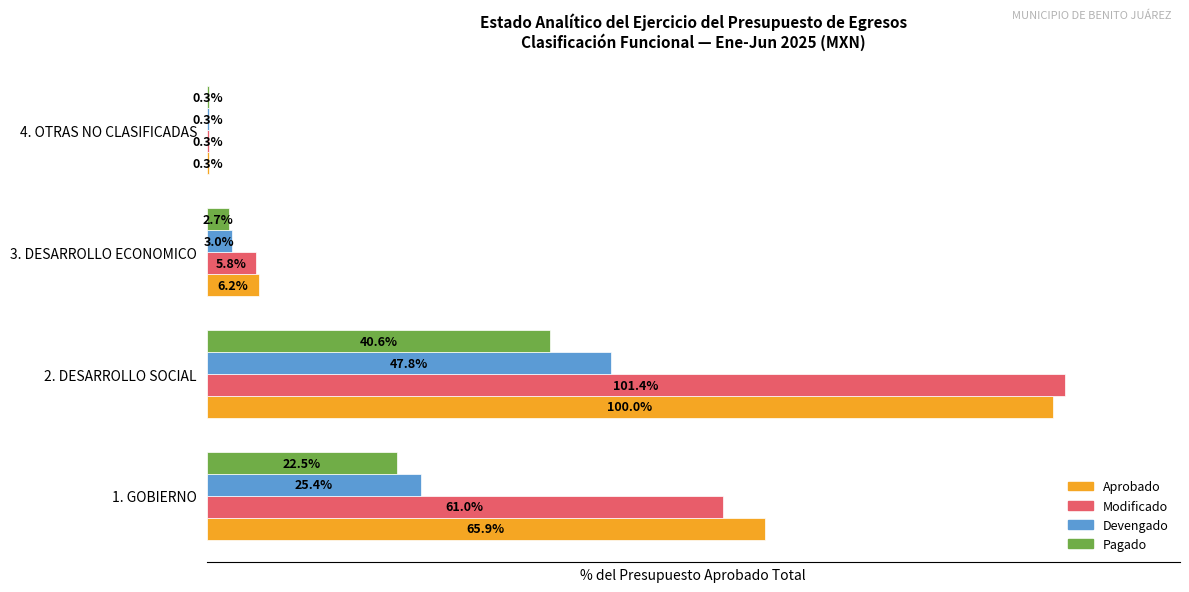

Which category has the highest value in the Aprobado series?

2. DESARROLLO SOCIAL